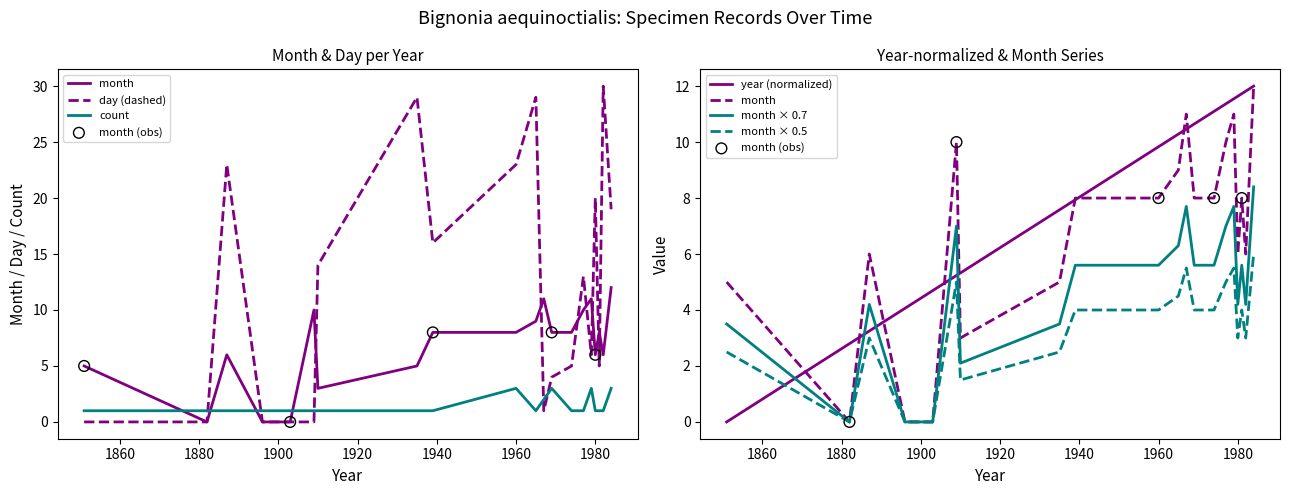

At which category is the sum across all series the highest?

1965